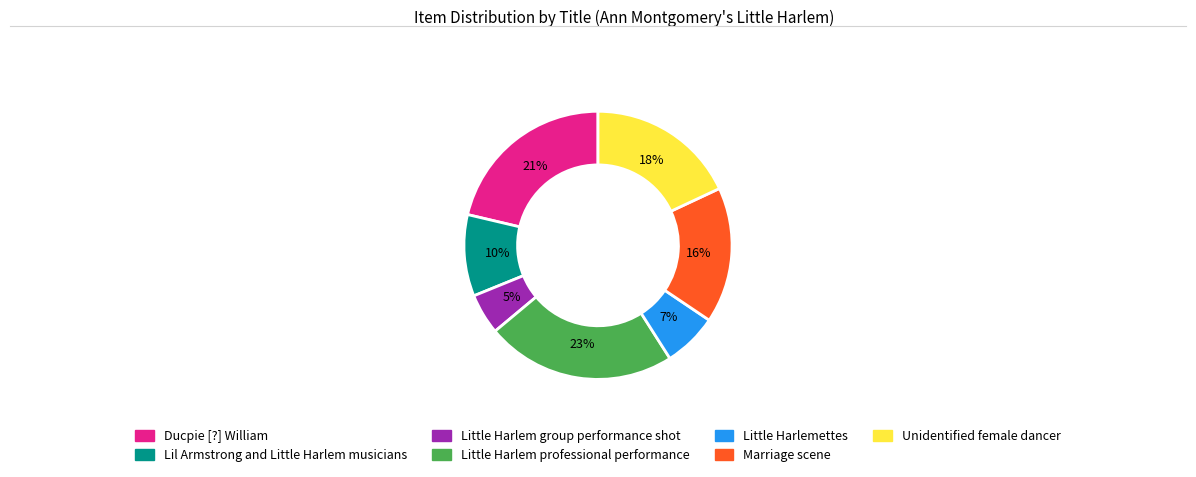

Approximately how many times larger is the value at Little Harlemettes compared to Ducpie [?] William?

0.3